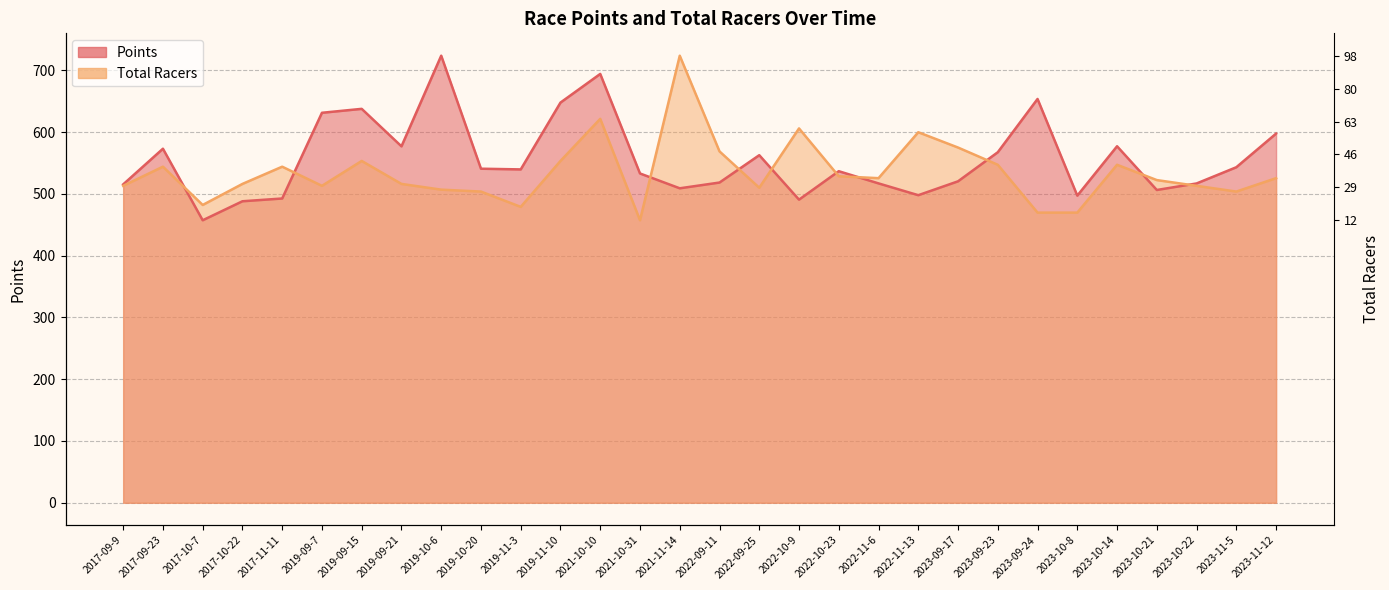

Where do Points and Total Racers first cross each other?

2017-09-23 and 2017-10-7